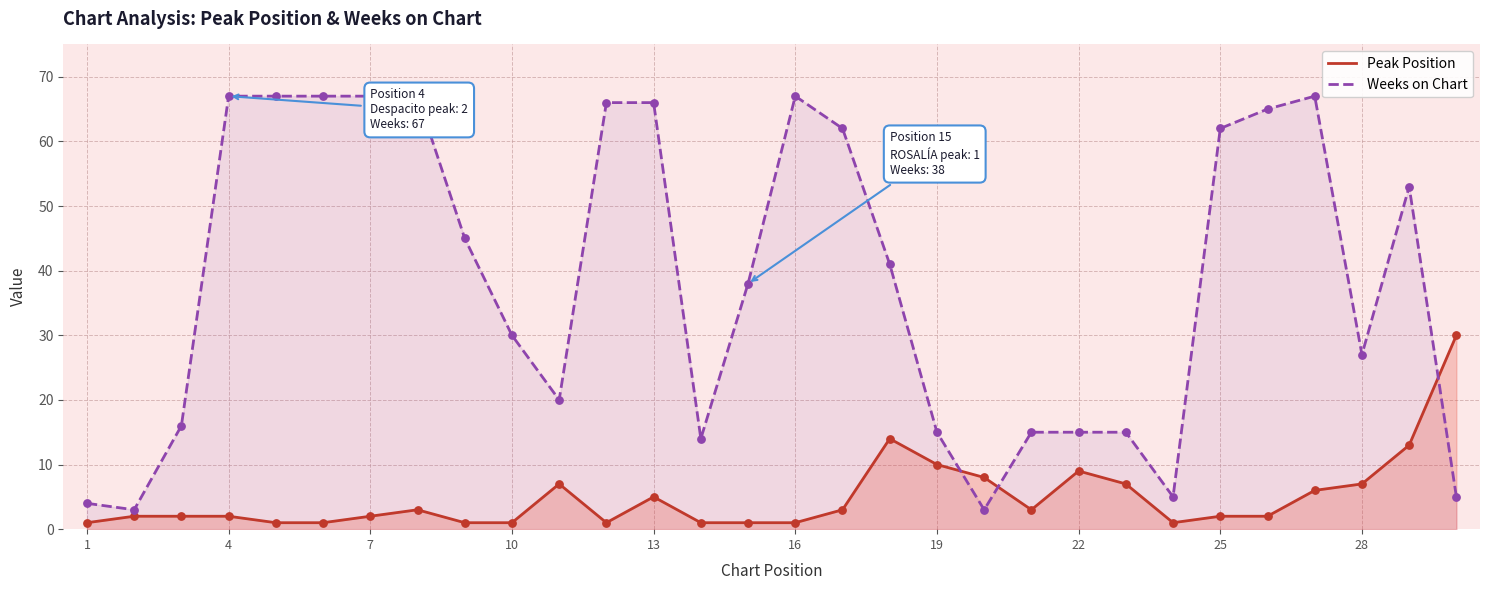

Which series reaches the maximum Y coordinate?

Weeks on Chart